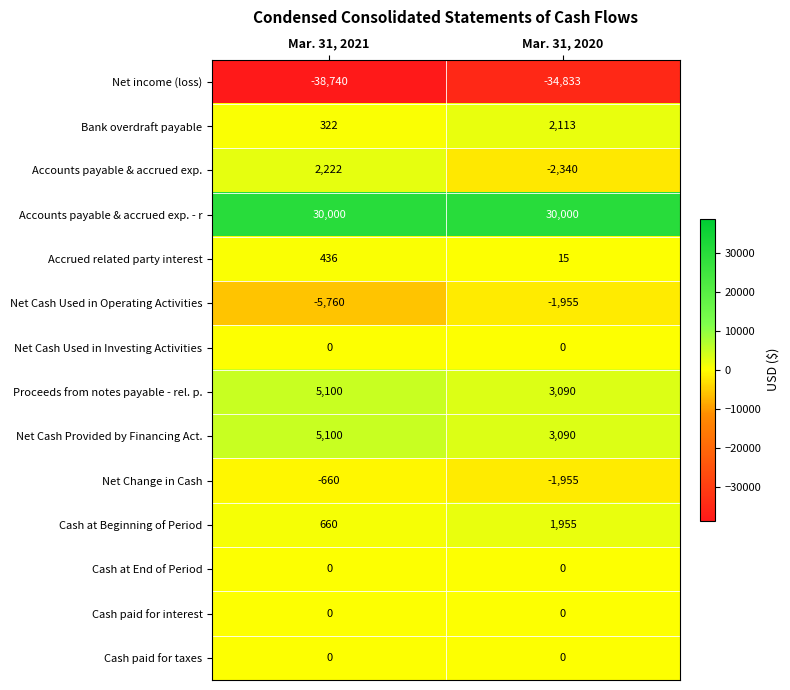

At which category is the sum across all series the highest?

Mar. 31, 2020